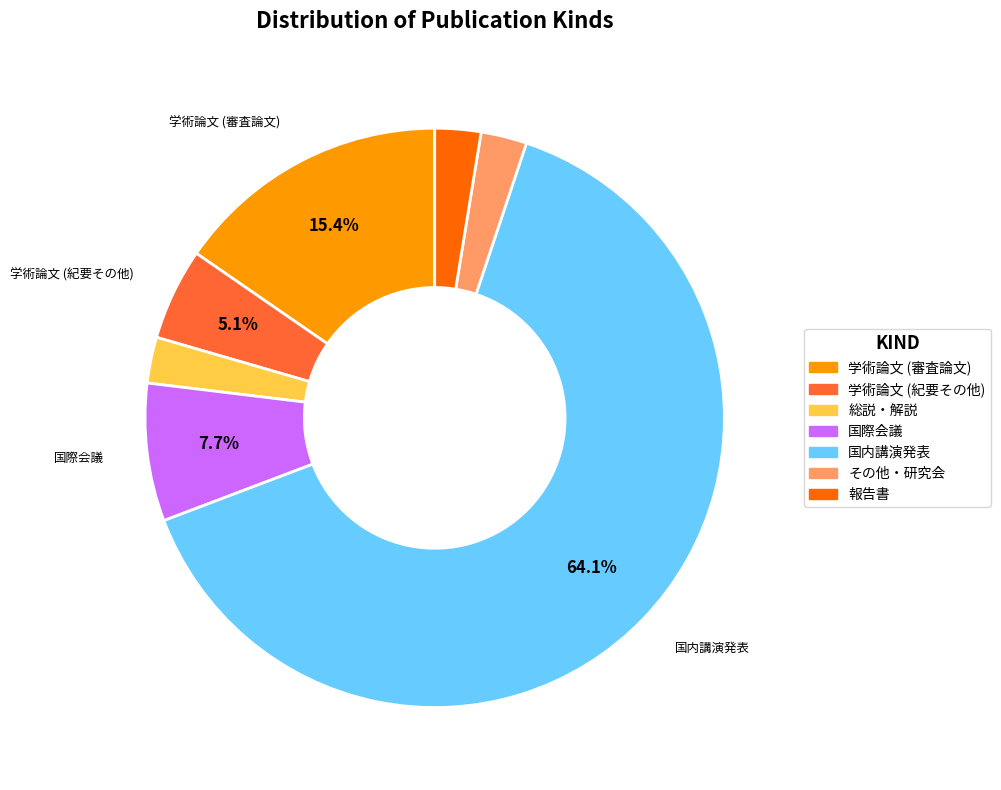

Is there any slice that represents more than half of the pie?

Yes